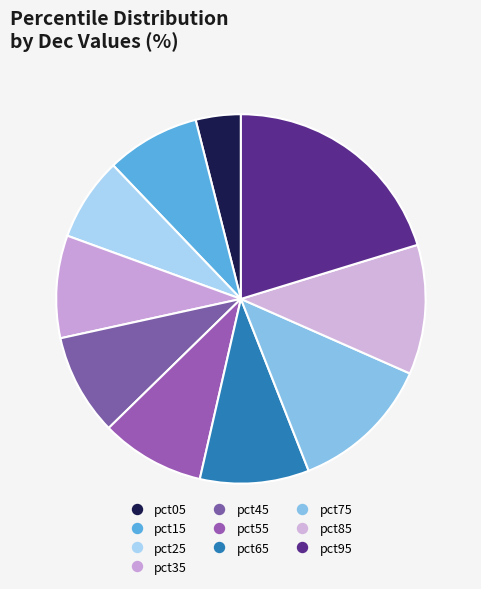

The pct45 slice represents 9% of the pie. True or false?

True